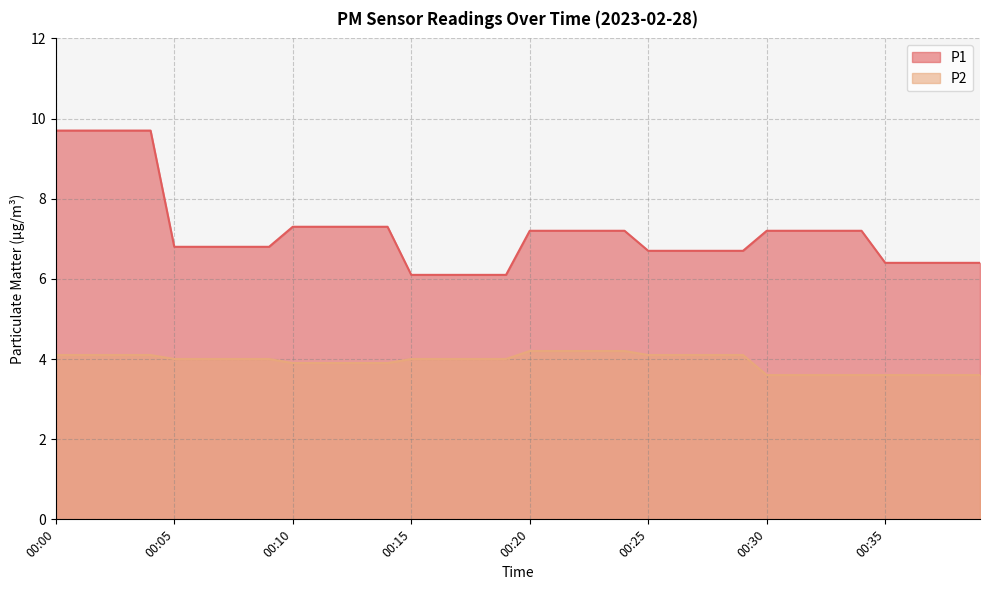

Which category has the highest value across all series?

00:00